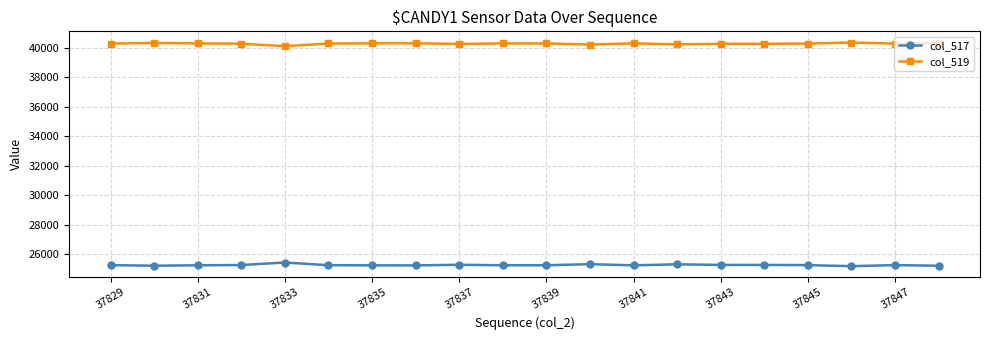

True or false: col_517 has more than 0 points higher than both neighbors.

True